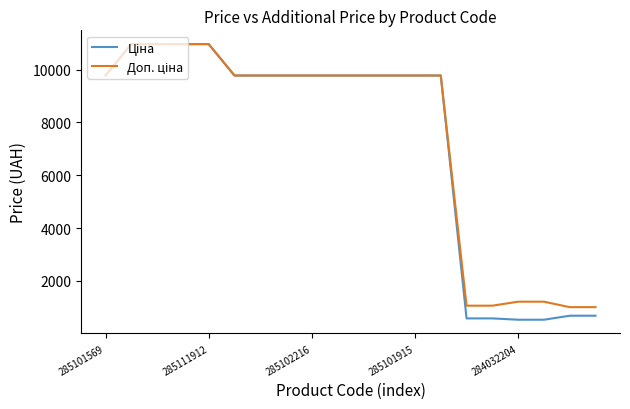

What is the minimum value shown in the chart?

528.2